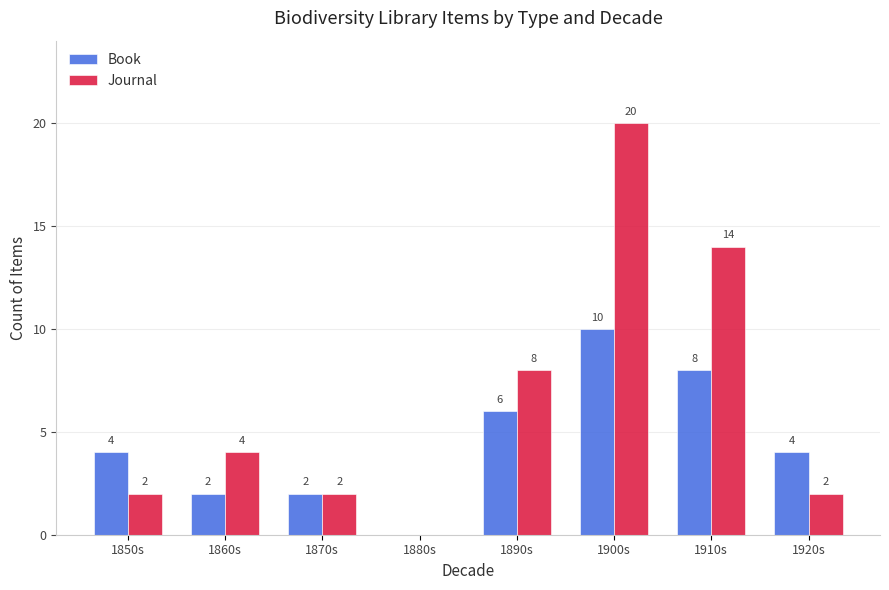

What are all the series names shown in the legend?

Book, Journal